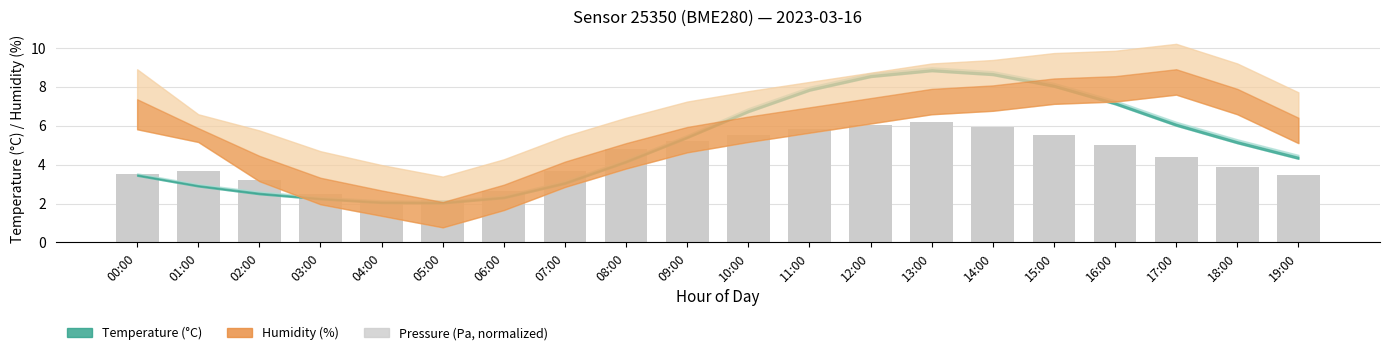

What position from the left is 12:00?

13